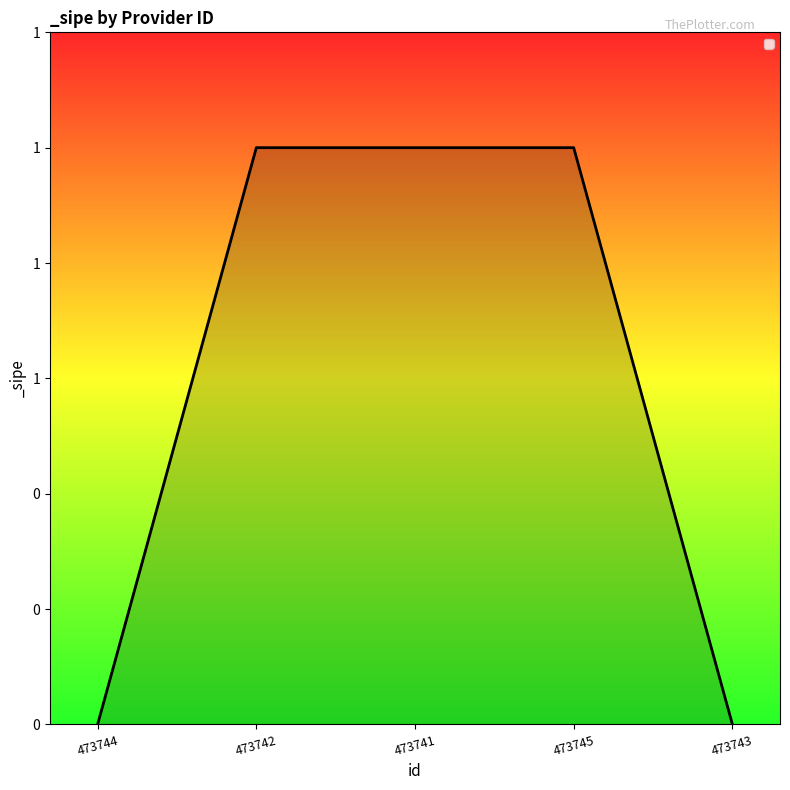

Reading left to right, extract all data points from this chart.

0	1	1	1	0